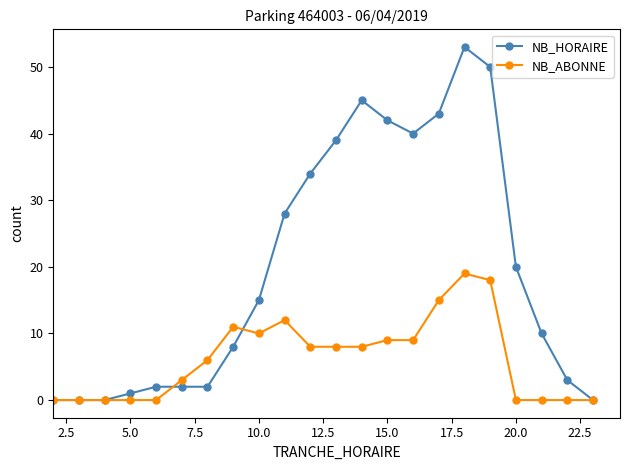

Which series has the widest spread of values?

NB_HORAIRE